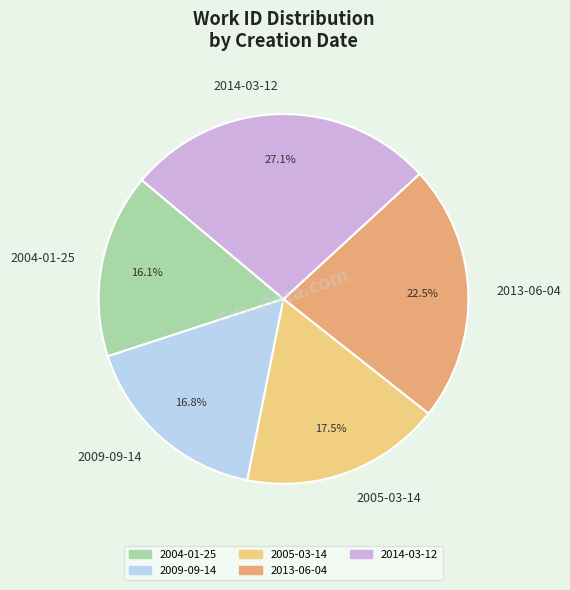

To the nearest percent, what is the combined percentage of 2014-03-12 and 2005-03-14?

45%